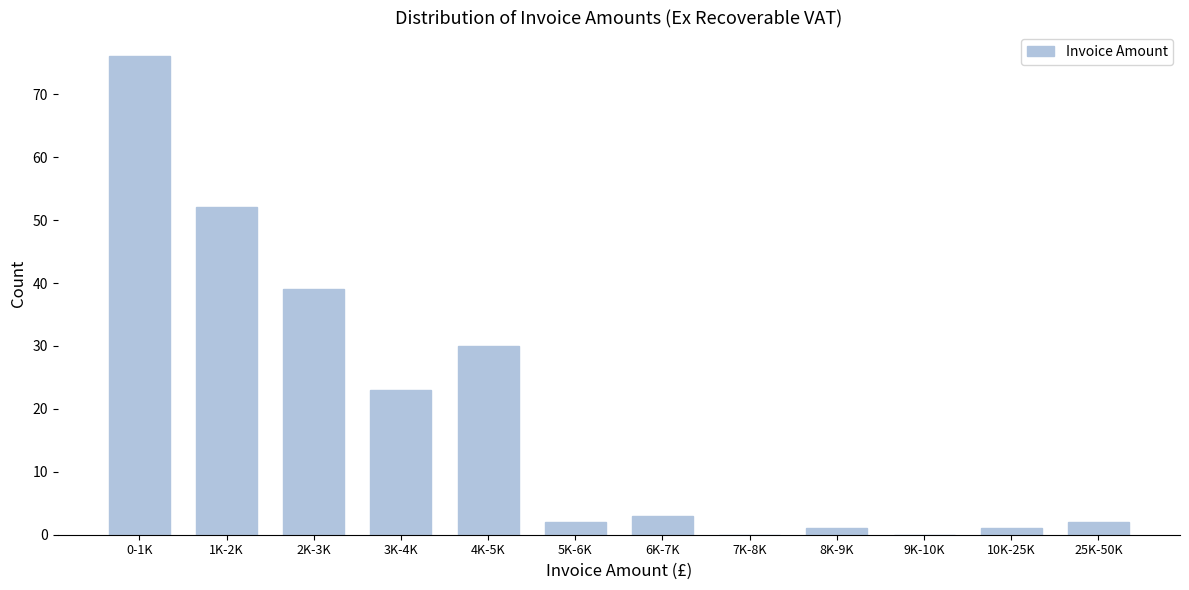

Reading left to right, extract all data points from this chart.

0-1K=76	1K-2K=52	2K-3K=39	3K-4K=23	4K-5K=30	5K-6K=2	6K-7K=3	7K-8K=0	8K-9K=1	9K-10K=0	10K-25K=1	25K-50K=2